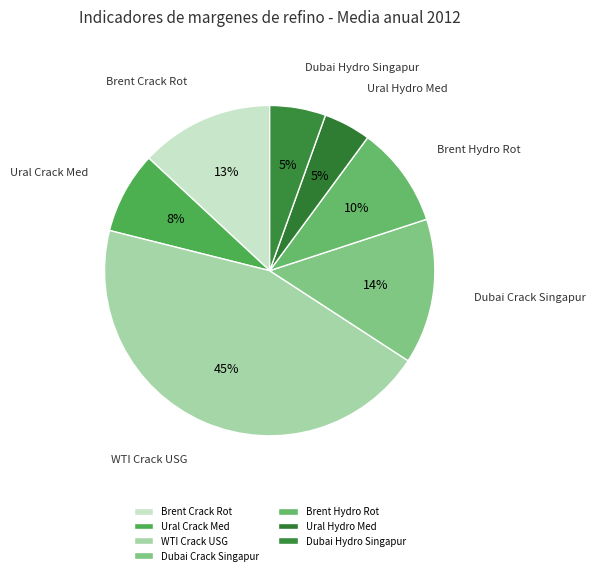

Is it true that WTI Crack USG is 57% of the pie?

False